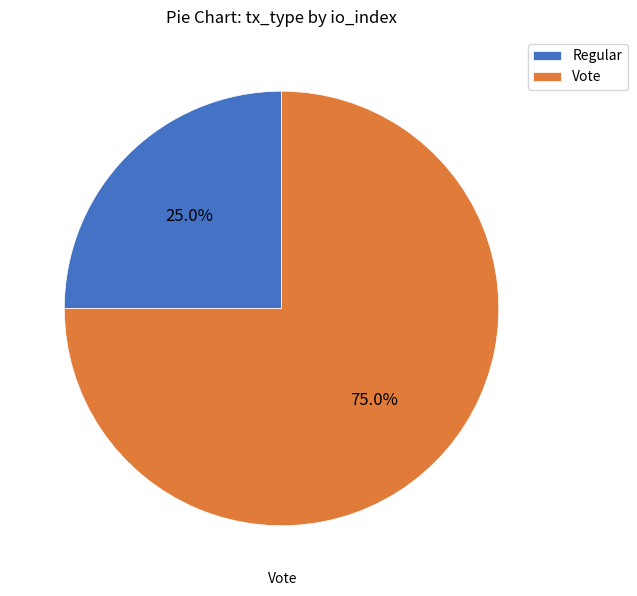

What portion of the pie excludes Regular?

75.0%